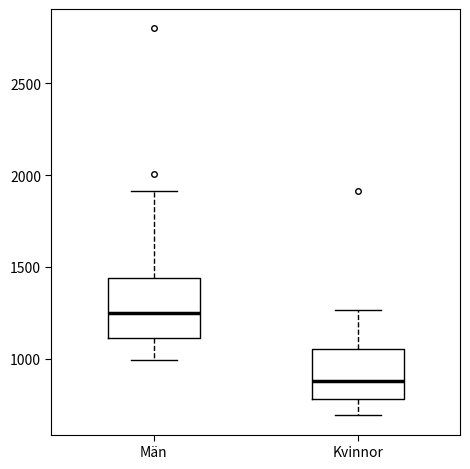

Which box has the highest median line?

Män